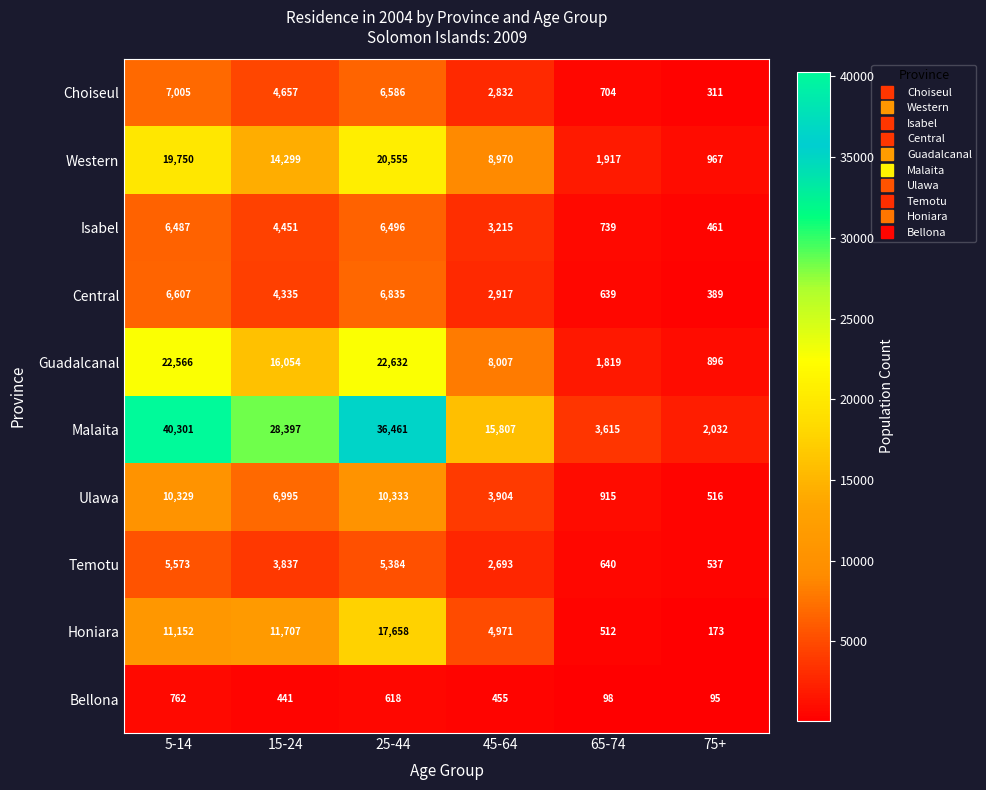

What is the difference between the highest and lowest values at 75+?

1937